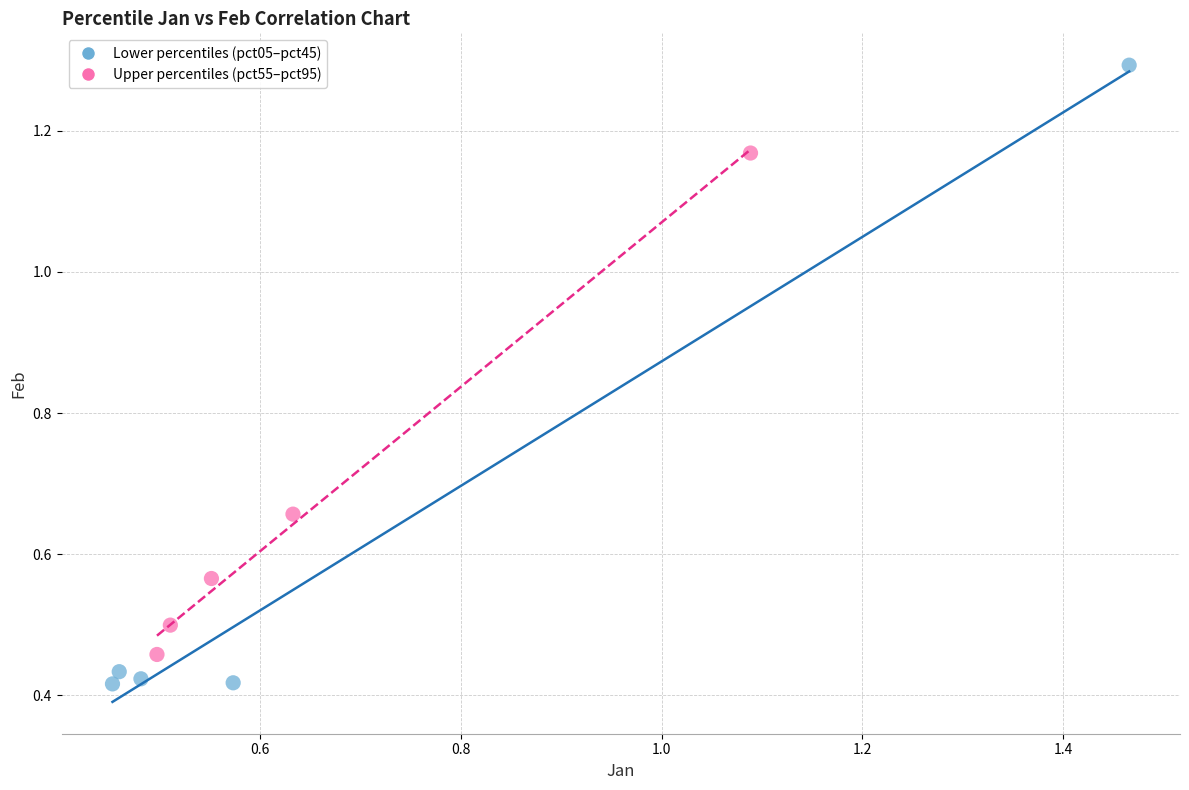

What are all the series names shown in the legend?

Lower percentiles (pct05–pct45), Upper percentiles (pct55–pct95)